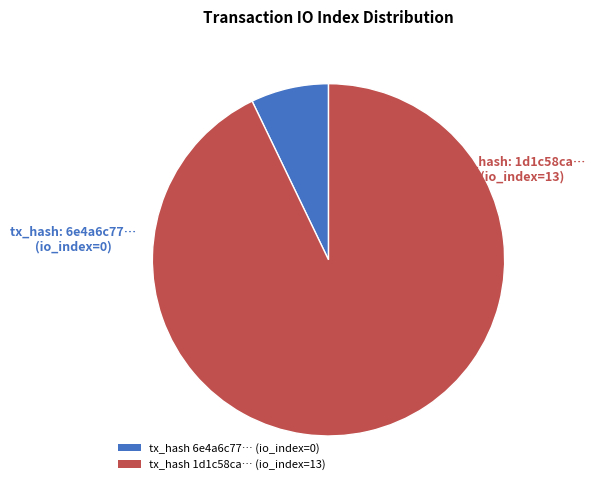

True or false: tx_hash 6e4a6c77… (io_index=0) accounts for 1% of the total.

False